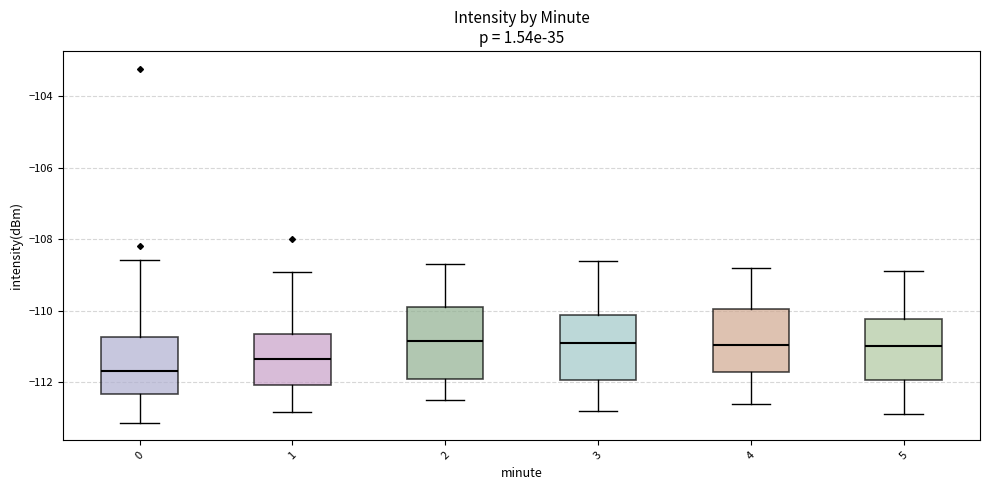

Which box is the tallest, from its lower edge to its upper edge?

2